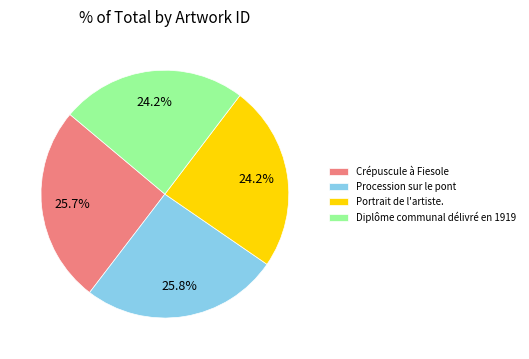

Does any single category account for the majority?

No